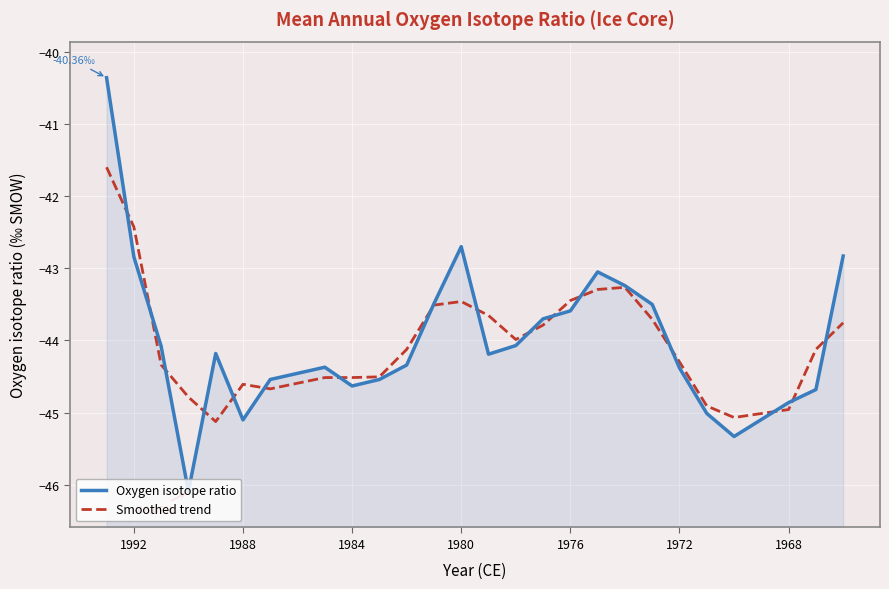

Rank the series by their maximum value, from lowest to highest.

Smoothed trend, Oxygen isotope ratio